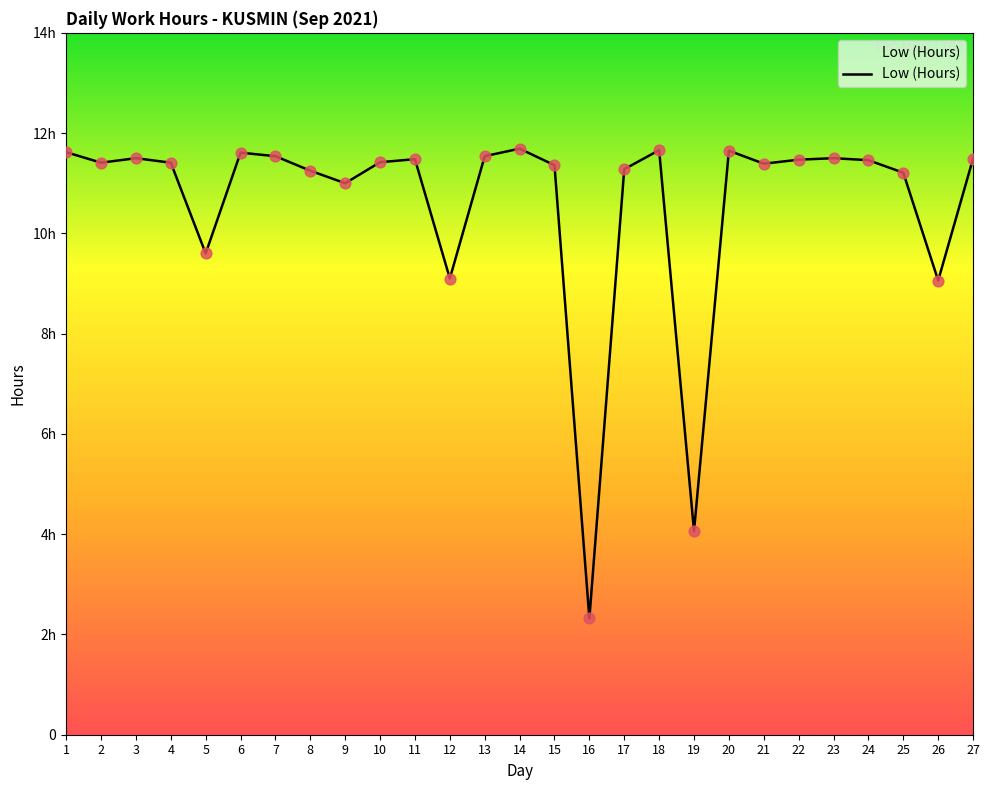

Which has a higher value, 8 or 3?

3